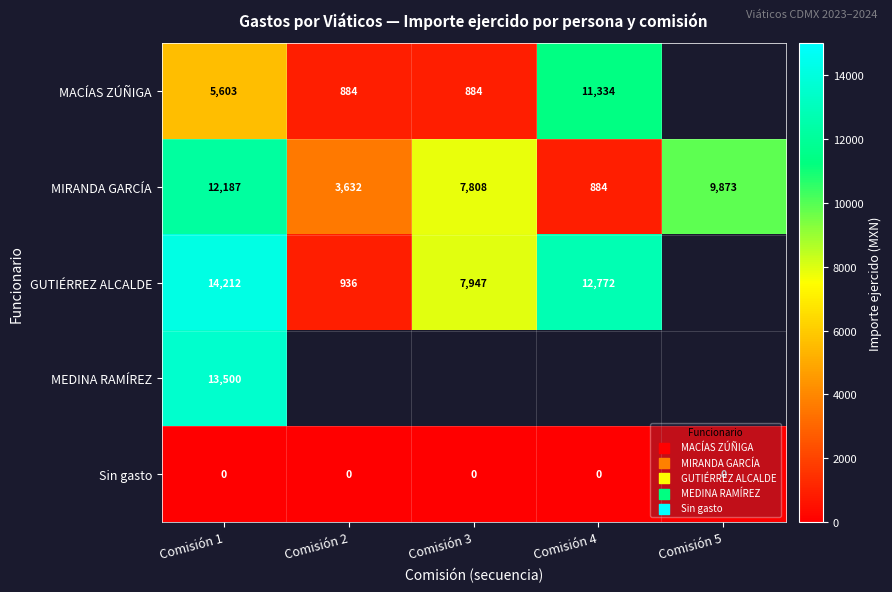

Is the value of MACÍAS ZÚÑIGA at Comisión 1 greater than the value of GUTIÉRREZ ALCALDE at Comisión 3?

No